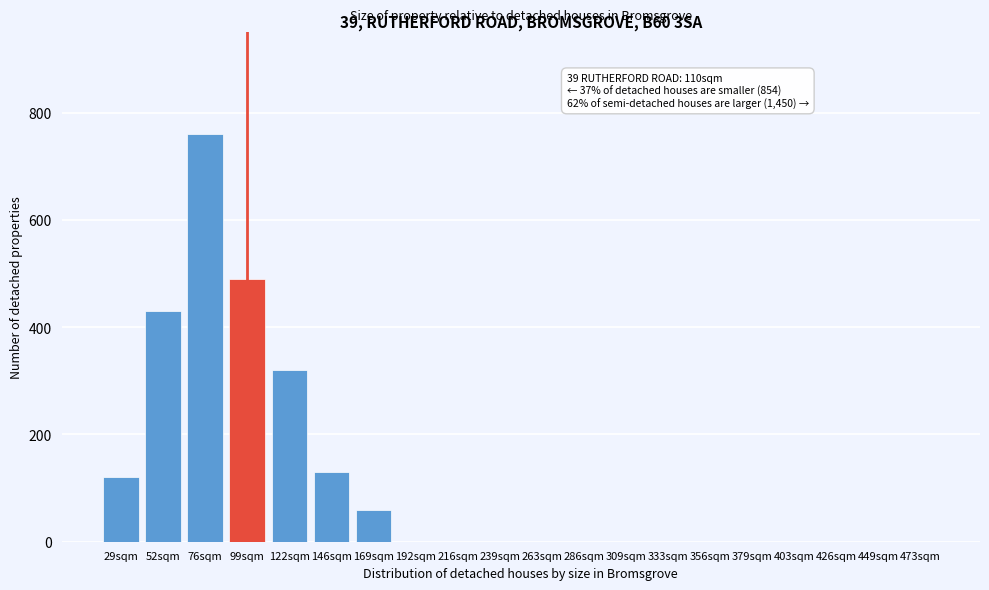

Reading right to left, transcribe all the data shown in this chart.

473sqm=0	449sqm=0	426sqm=0	403sqm=0	379sqm=0	356sqm=0	333sqm=0	309sqm=0	286sqm=0	263sqm=0	239sqm=0	216sqm=0	192sqm=0	169sqm=60	146sqm=130	122sqm=320	99sqm=490	76sqm=760	52sqm=430	29sqm=120